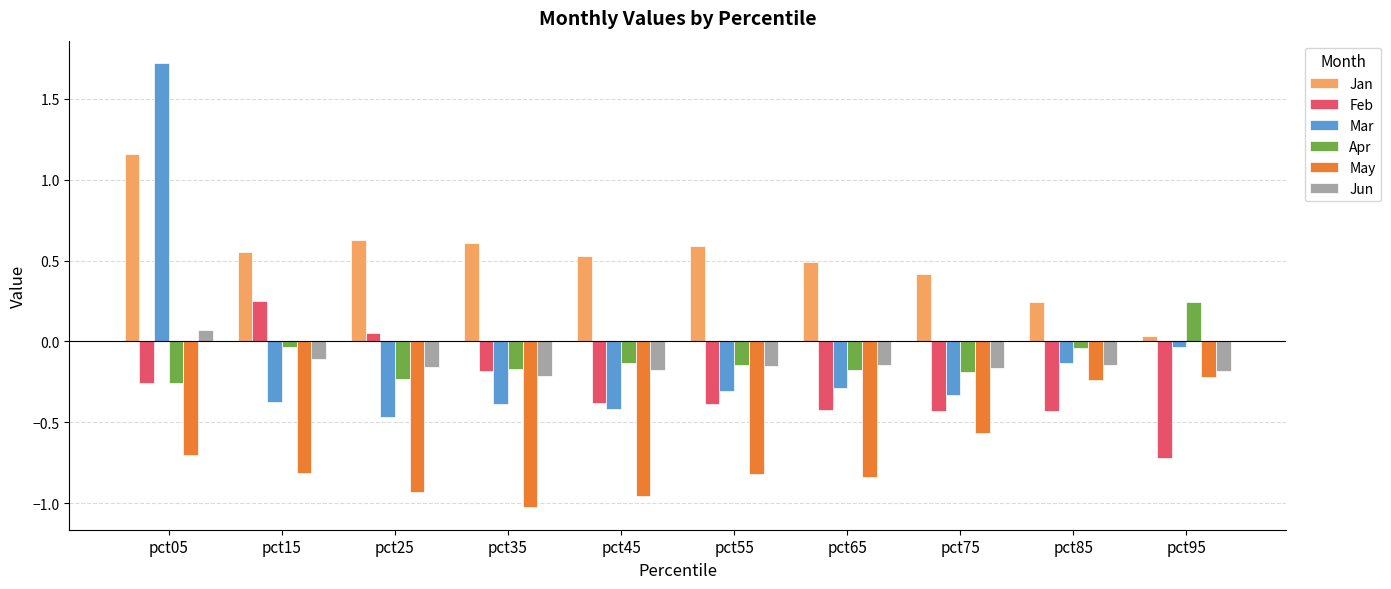

What is the greatest value displayed?

1.7